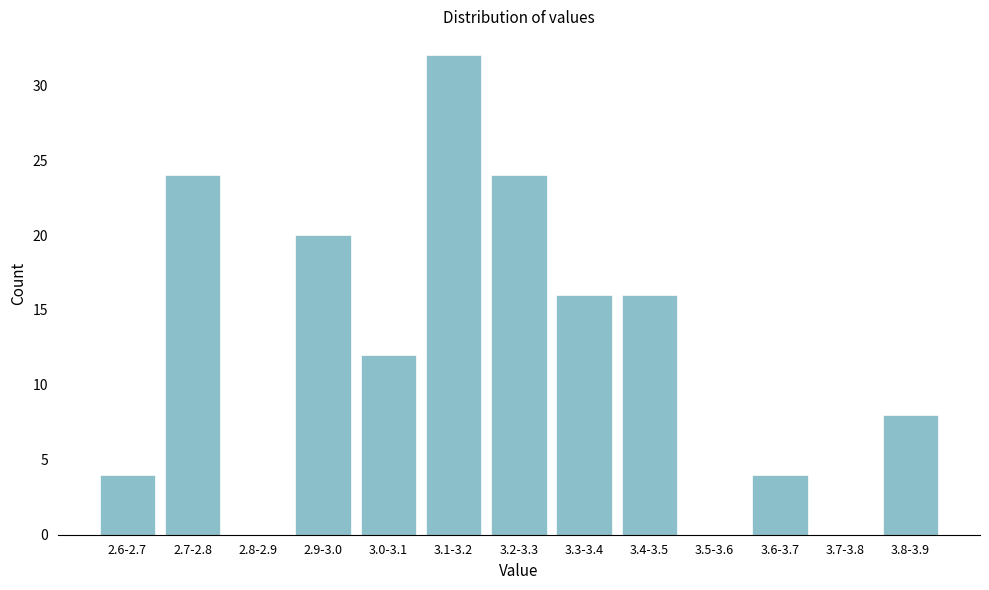

Reading right to left, what are all the values shown in this chart?

3.8-3.9=8	3.7-3.8=0	3.6-3.7=4	3.5-3.6=0	3.4-3.5=16	3.3-3.4=16	3.2-3.3=24	3.1-3.2=32	3.0-3.1=12	2.9-3.0=20	2.8-2.9=0	2.7-2.8=24	2.6-2.7=4